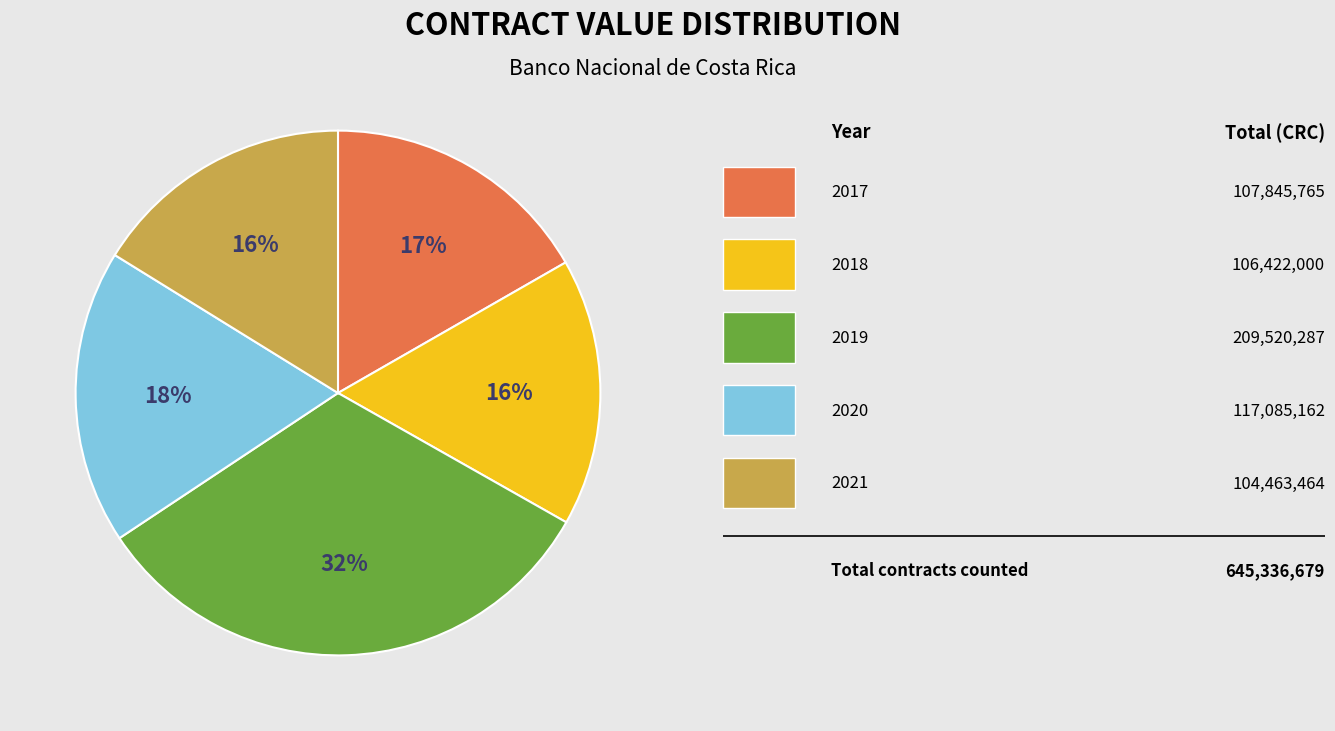

Count the number of slices in the pie.

5